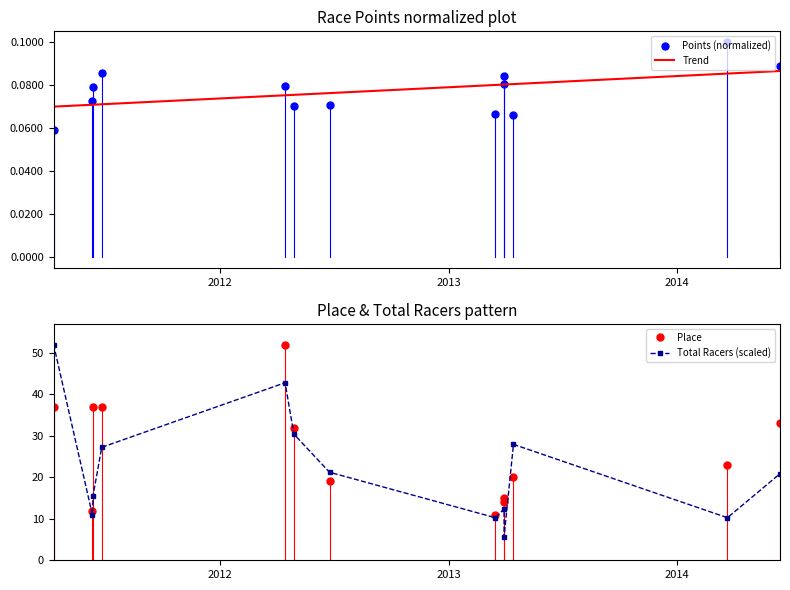

Is this an area chart (filled region under the line)?

No